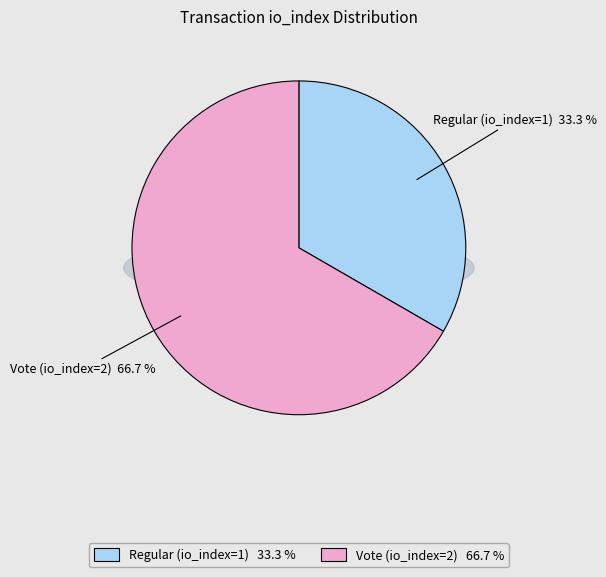

Does any single category account for the majority?

Yes